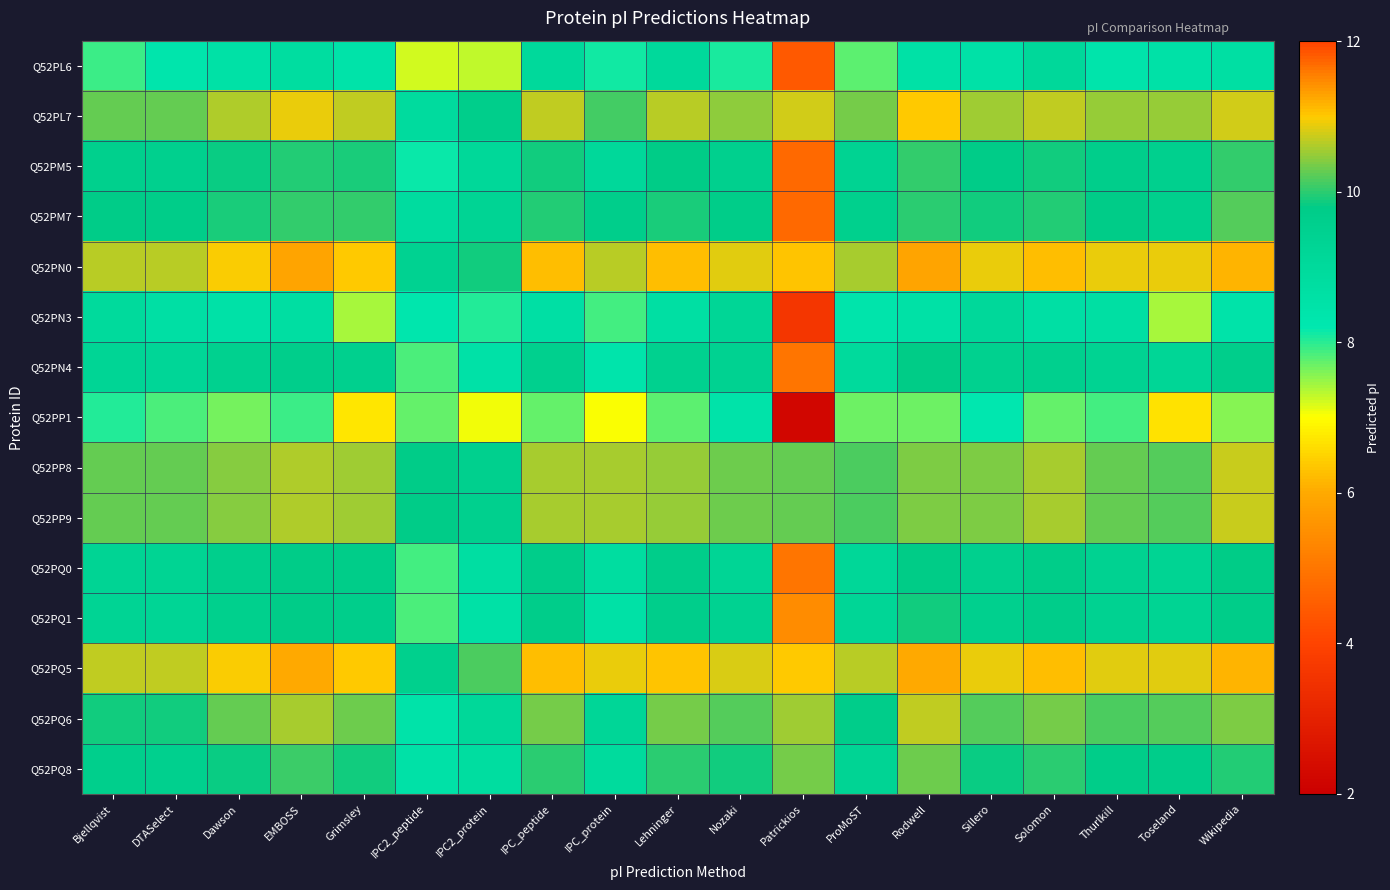

What is the smallest value displayed?

2.2